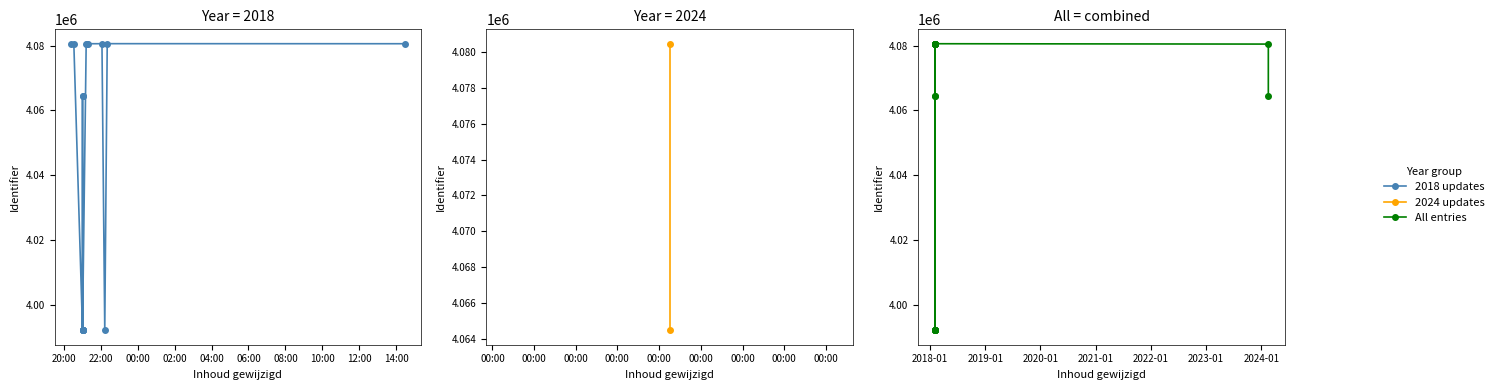

Reading left to right, list all the values displayed in this chart.

2018-02-01 20:24:45=4080437	2018-02-01 20:33:20=4080444	2018-02-01 21:13:20=4080457	2024-02-16 13:37:27=4080477	2018-02-01 21:16:17=4080574	2018-02-01 21:20:15=4080582	2018-02-02 14:26:42=4080587	2018-02-01 21:01:29=3992107	2018-02-01 21:01:29=3992118	2018-02-01 21:01:29=4064402	2024-02-16 13:37:27=4064468	2018-02-01 21:01:29=4064471	2018-02-01 21:01:29=3992235	2018-02-01 21:01:29=3992138	2018-02-01 21:01:29=3992259	2018-02-01 22:13:39=3992178	2018-02-01 21:01:29=3992224	2018-02-01 22:04:34=4080596	2018-02-01 22:21:39=4080604